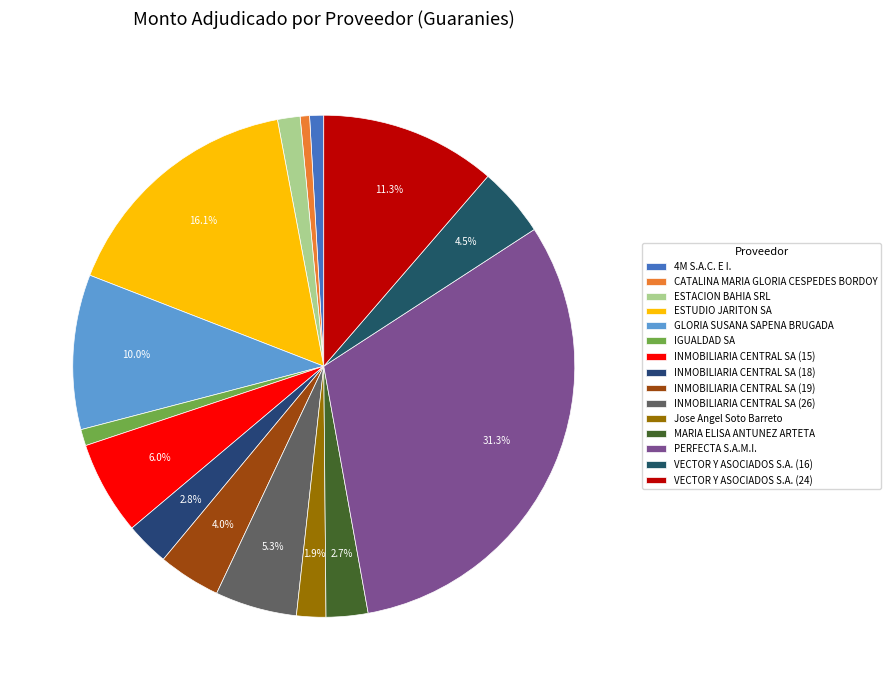

How many slices are in this pie chart?

15